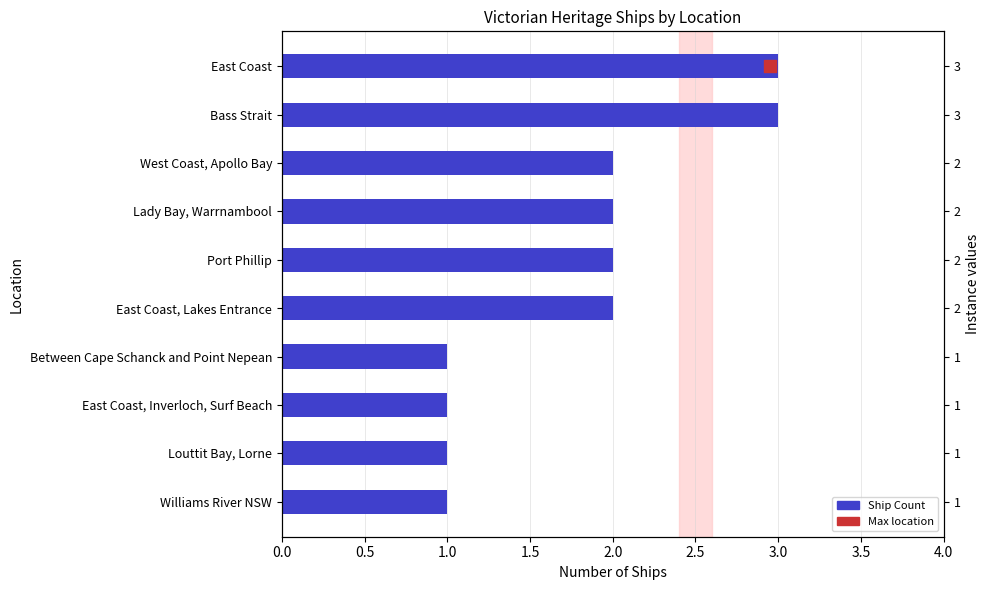

What is the change in value from West Coast, Apollo Bay to Between Cape Schanck and Point Nepean?

-1